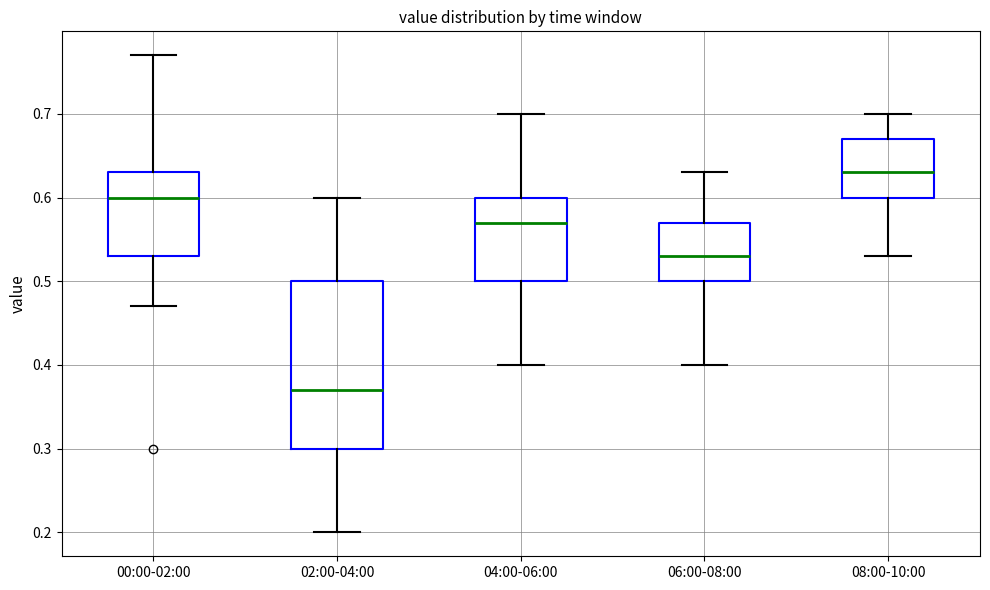

Which box is the tallest, from its lower edge to its upper edge?

02:00-04:00